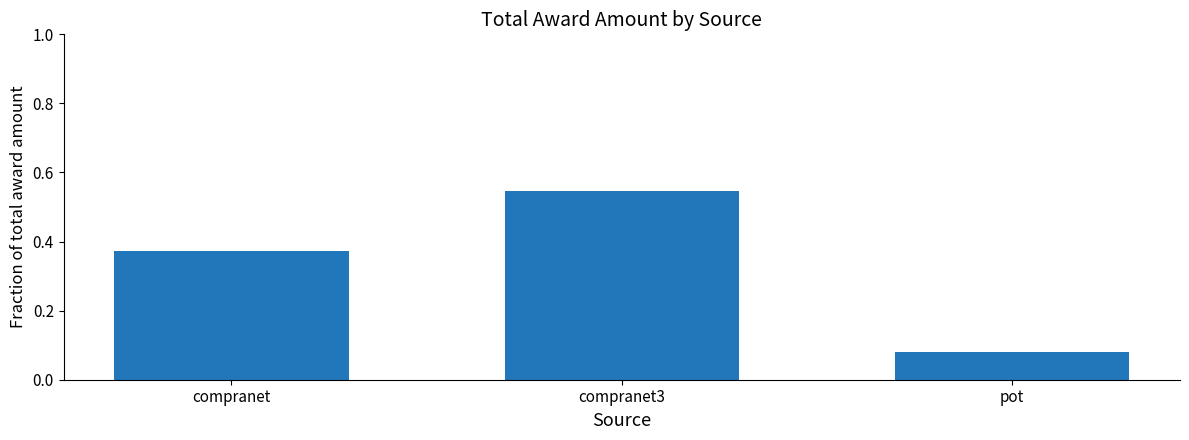

What is the difference between the values at pot and compranet?

0.3